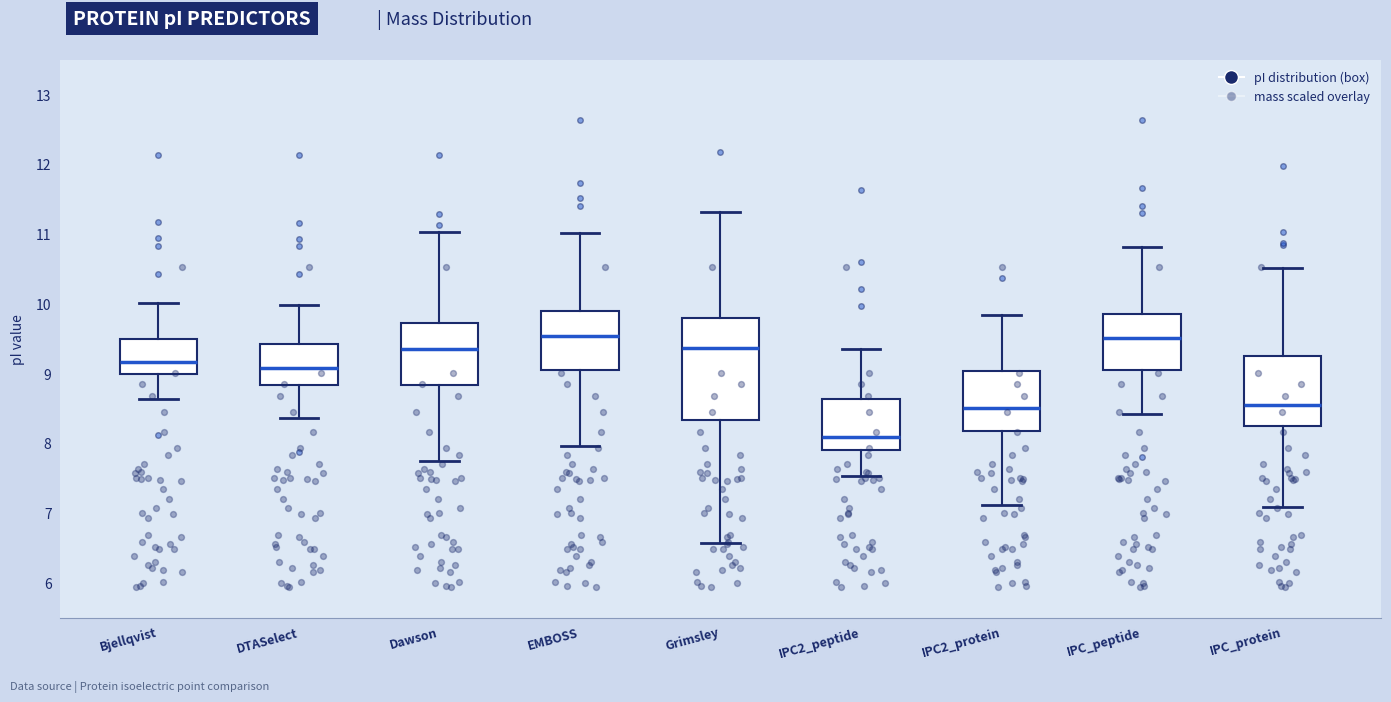

Reading left to right, transcribe this box plot: for each box, give where its median line is, the range the box spans, and where its two whiskers end, as read against the y-axis. The values are not printed on the chart, so give them approximately, as read against the axis.

Bjellqvist: median 9.2, box 9.0 to 9.5, whiskers 8.6 to 10.0
DTASelect: median 9.1, box 8.8 to 9.4, whiskers 8.4 to 10.0
Dawson: median 9.4, box 8.8 to 9.7, whiskers 7.7 to 11.0
EMBOSS: median 9.5, box 9.0 to 9.9, whiskers 8.0 to 11.0
Grimsley: median 9.4, box 8.3 to 9.8, whiskers 6.6 to 11.3
IPC2_peptide: median 8.1, box 7.9 to 8.6, whiskers 7.5 to 9.4
IPC2_protein: median 8.5, box 8.2 to 9.0, whiskers 7.1 to 9.8
IPC_peptide: median 9.5, box 9.1 to 9.8, whiskers 8.4 to 10.8
IPC_protein: median 8.6, box 8.2 to 9.3, whiskers 7.1 to 10.5